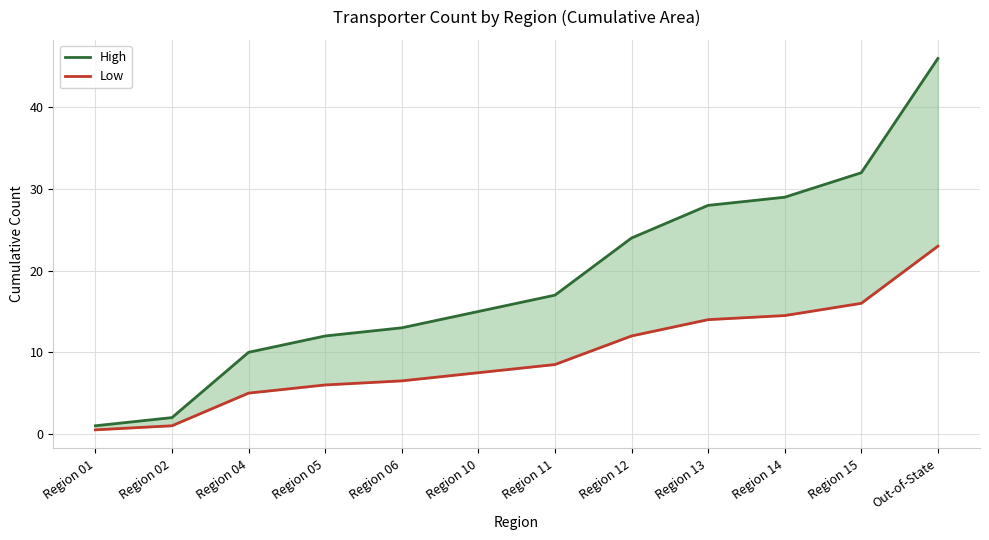

What is the label of the 9th point from the left?

Region 13